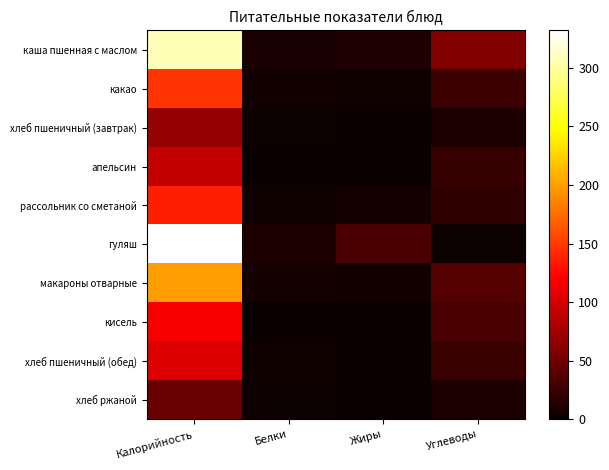

Rank the series at Белки from lowest to highest value.

кисель, апельсин, хлеб ржаной, хлеб пшеничный (завтрак), рассольник со сметаной, хлеб пшеничный (обед), какао, макароны отварные, каша пшенная с маслом, гуляш